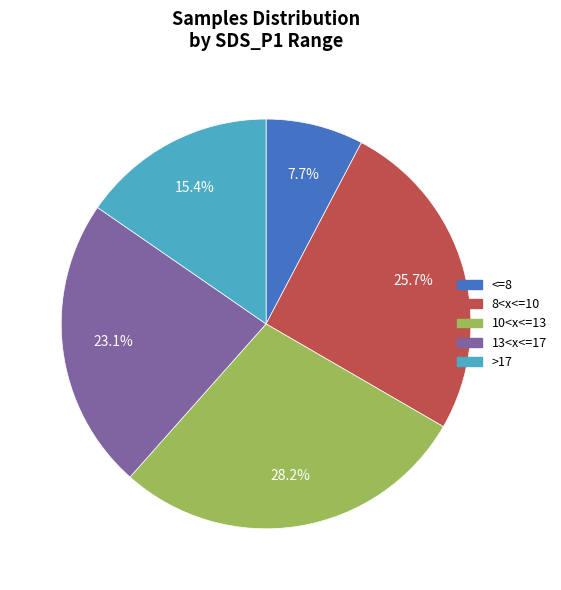

Does any single category account for the majority?

No